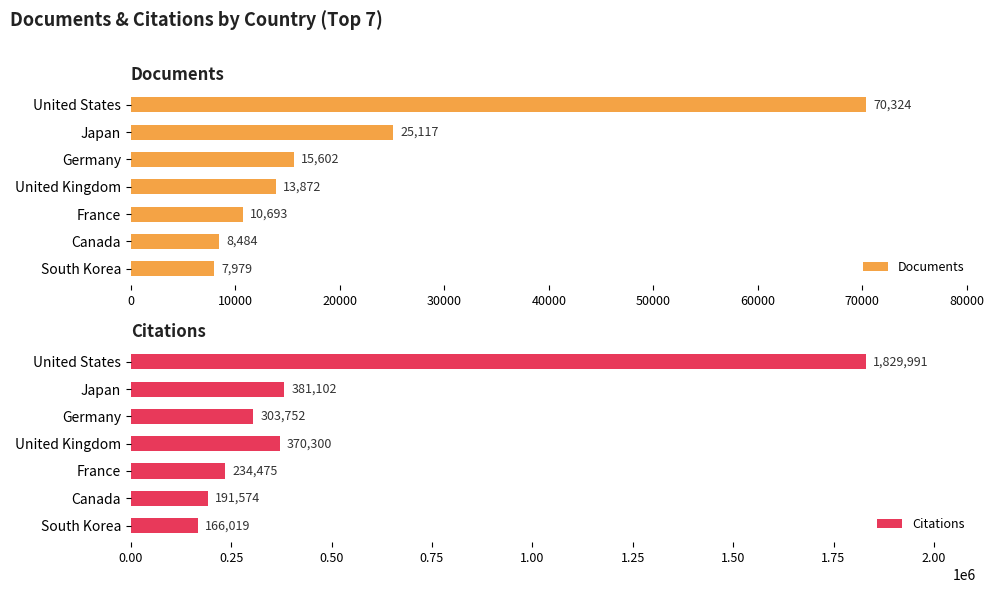

Which series has the largest range (max minus min)?

Citations